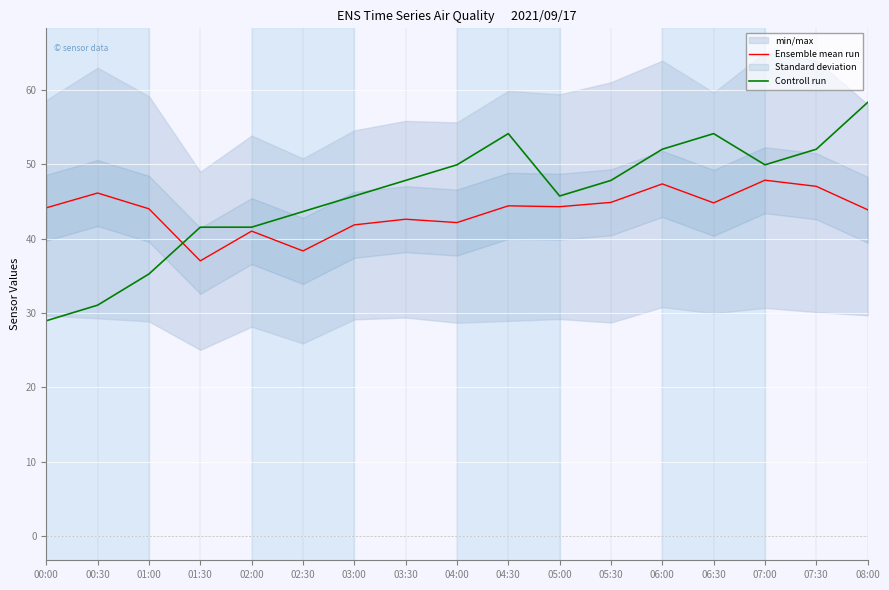

What is the value of the Ensemble mean run point at the 8th from the left?

42.6